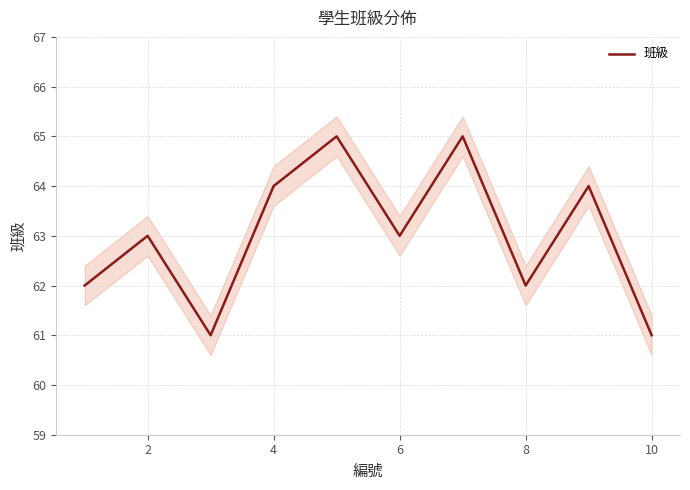

How many values are between 62 and 64?

6